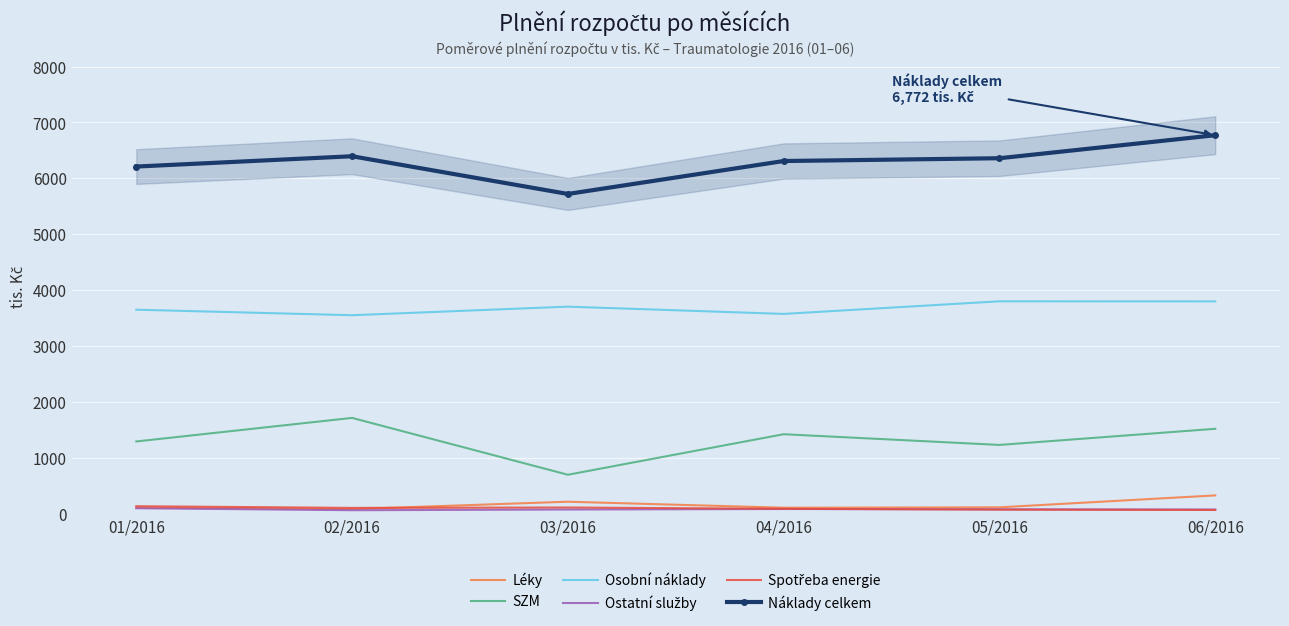

Count the number of data series in this chart.

6